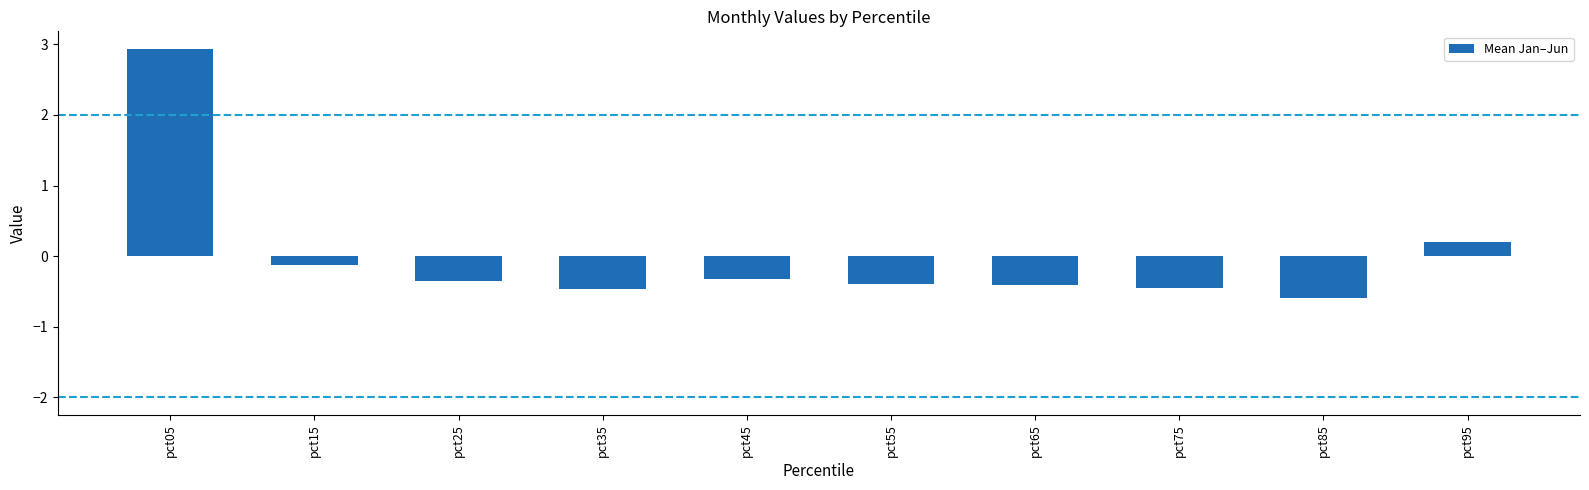

Reading left to right, what are all the values shown in this chart?

pct05=2.9	pct15=-0.1	pct25=-0.4	pct35=-0.5	pct45=-0.3	pct55=-0.4	pct65=-0.4	pct75=-0.5	pct85=-0.6	pct95=0.2